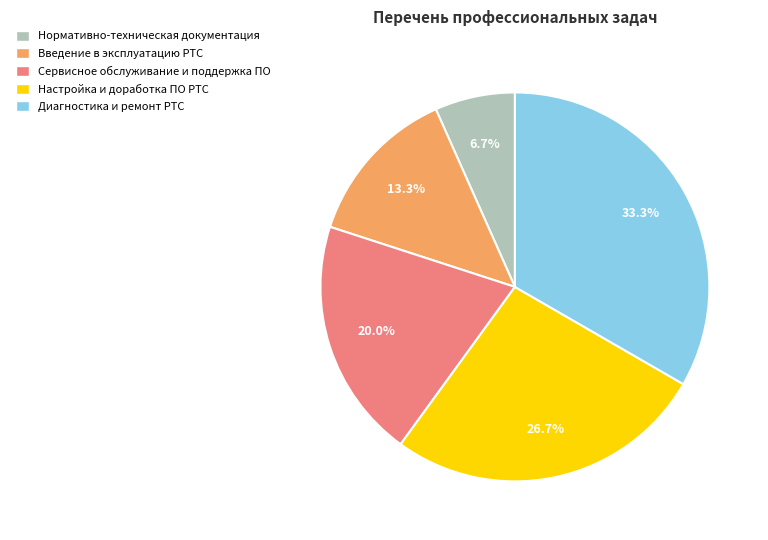

Is there a majority slice in this chart?

No